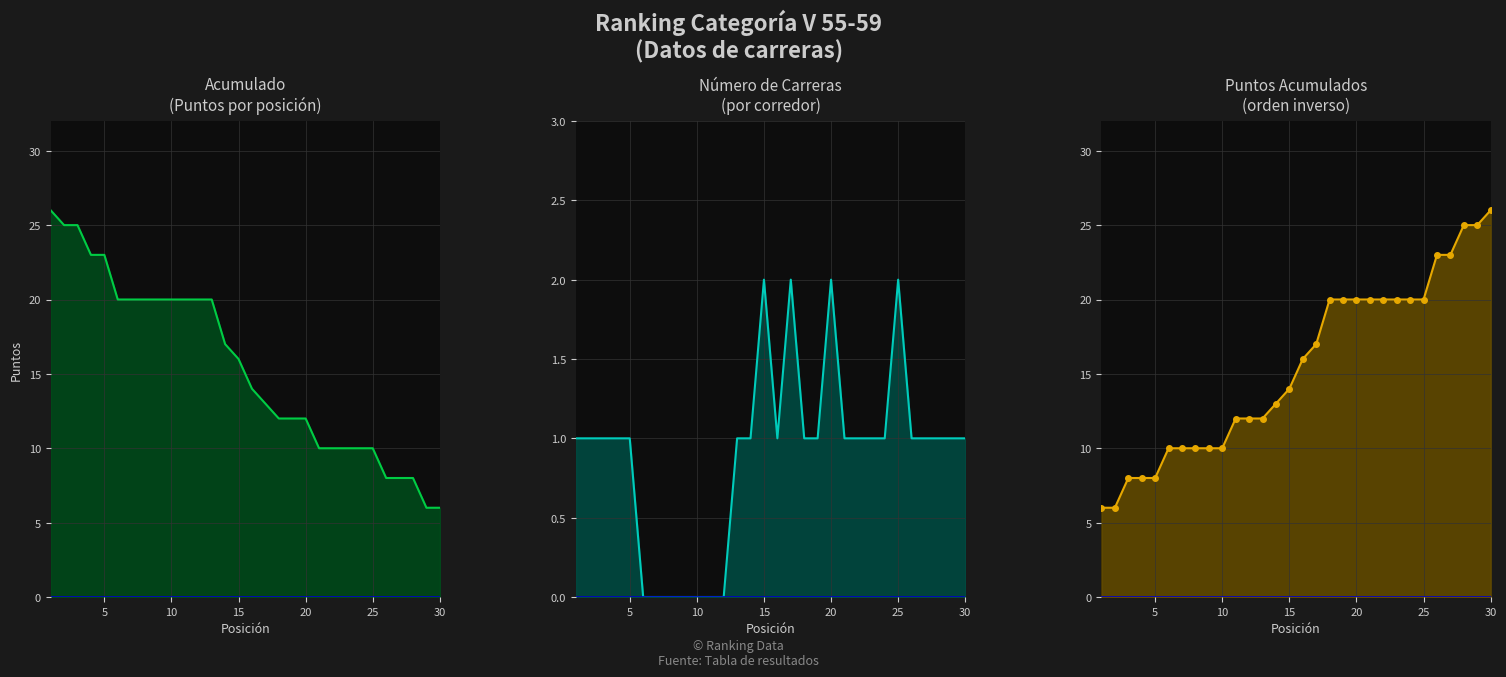

What is the sum of all Acumulado (desc) values?

464